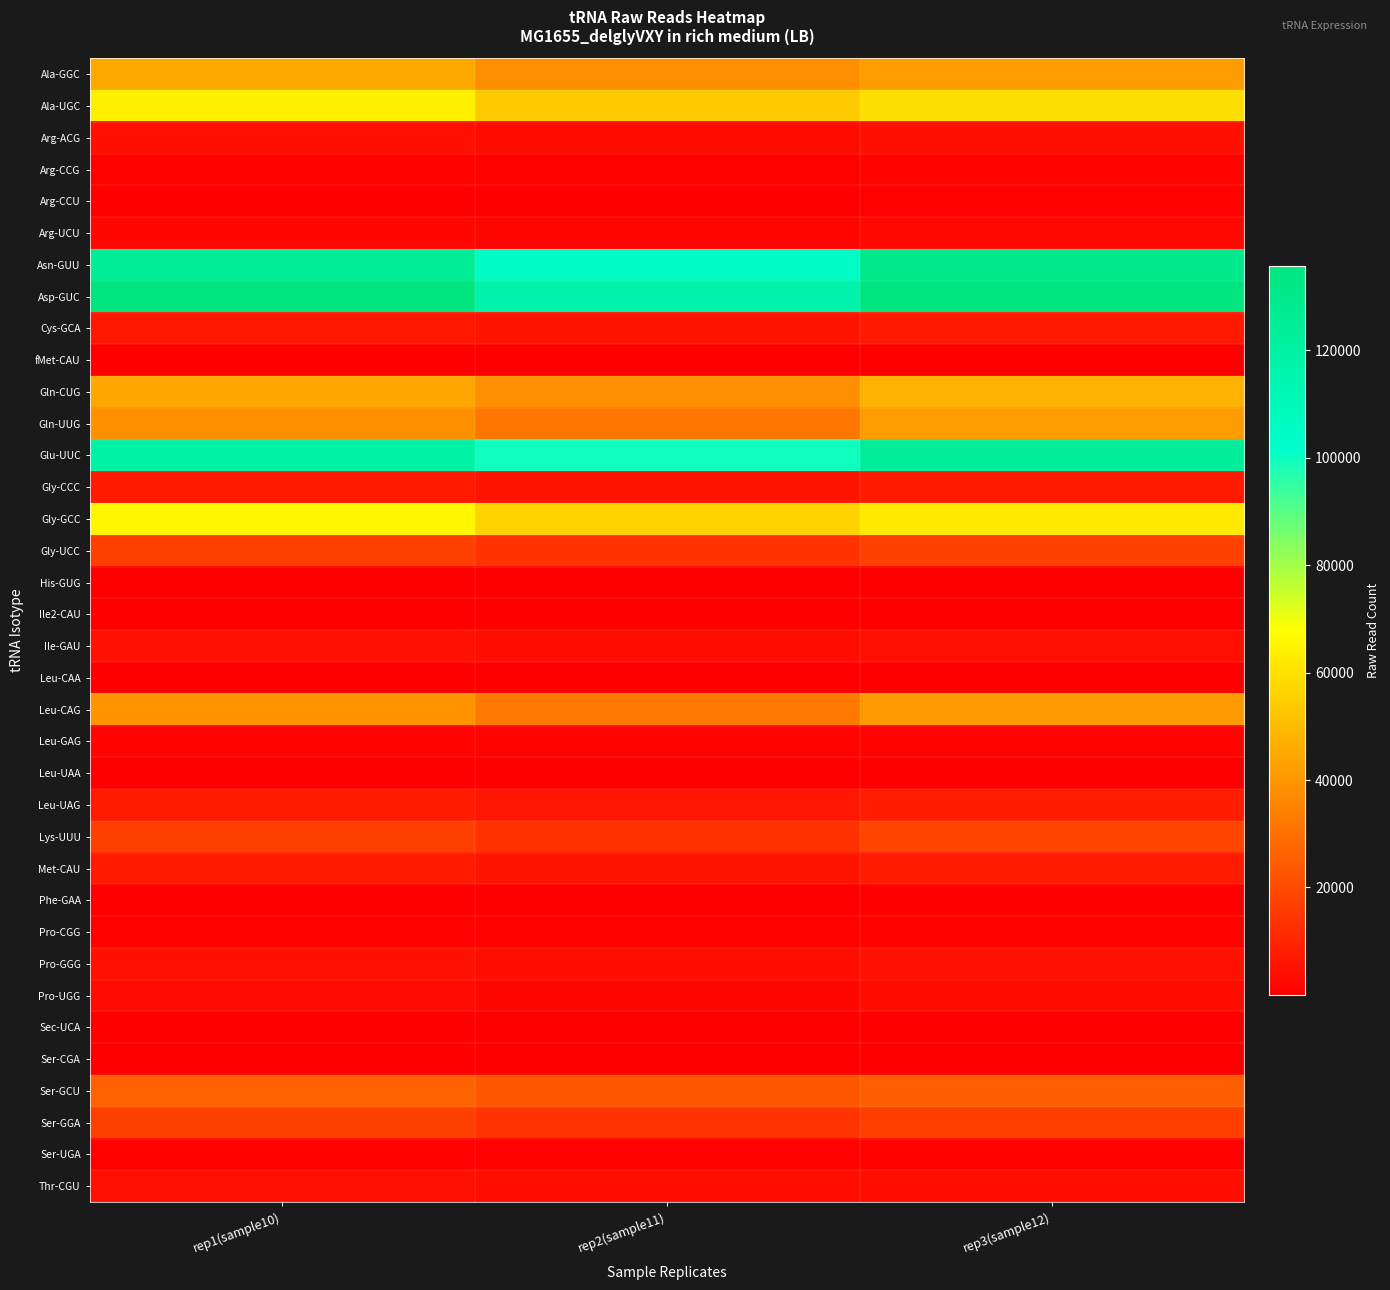

What is the maximum value shown in the chart?

135803